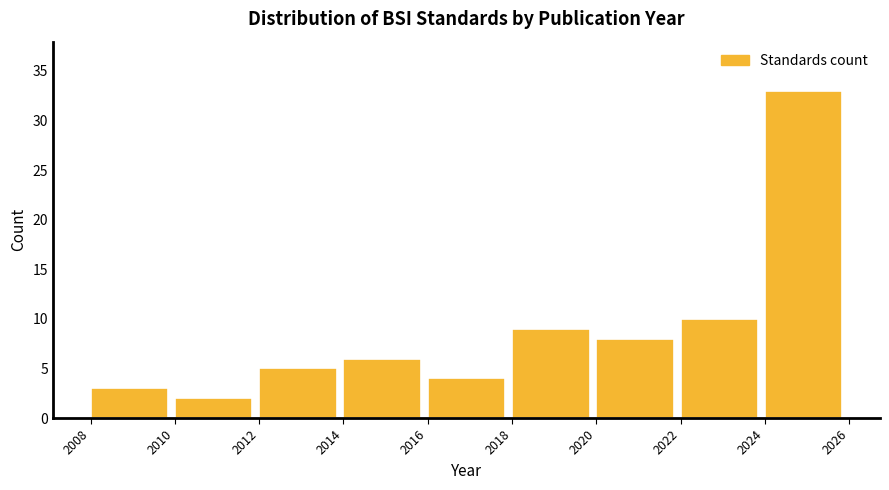

Reading left to right, list every bar in this chart as the range it spans on the x-axis followed by its height. The values are not printed on the chart, so give them approximately, as read against the axis.

2008 to 2010: 3
2010 to 2012: 2
2012 to 2014: 5
2014 to 2016: 6
2016 to 2018: 4
2018 to 2020: 9
2020 to 2022: 8
2022 to 2024: 10
2024 to 2026: 33